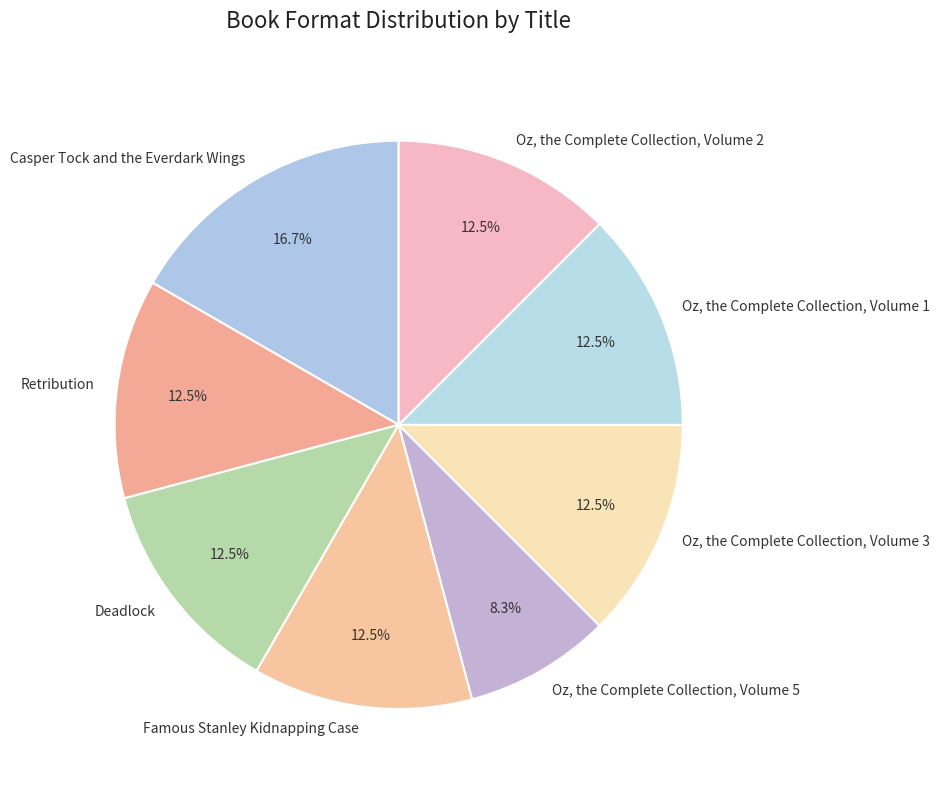

Approximately how many times larger is the value at Casper Tock and the Everdark Wings compared to Retribution?

1.3